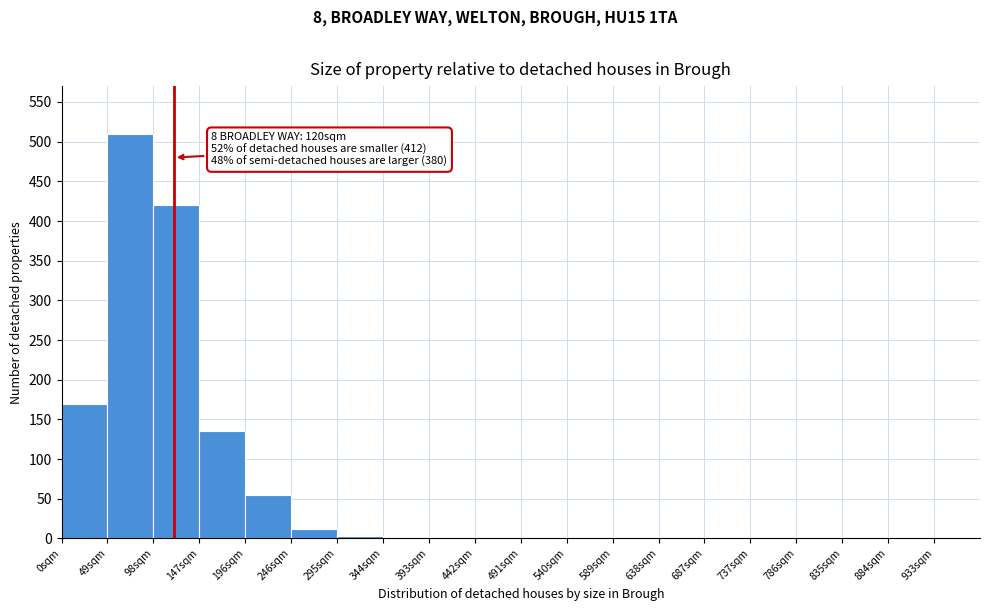

Over which range of the x-axis is the bar tallest?

49 to 98